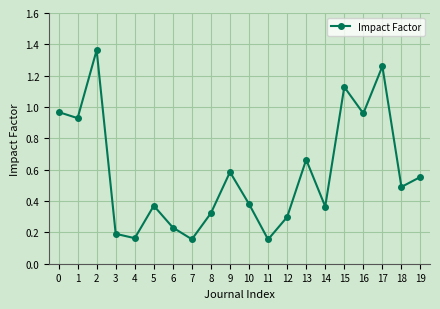

Where is the first local maximum?

2